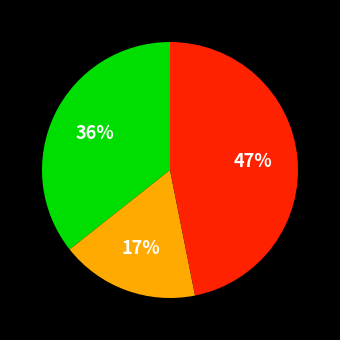

Does any single category account for the majority?

No